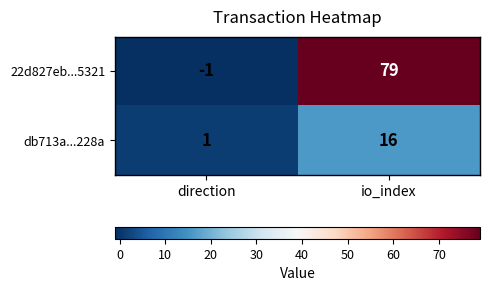

What is the sum of all db713a...228a values?

17